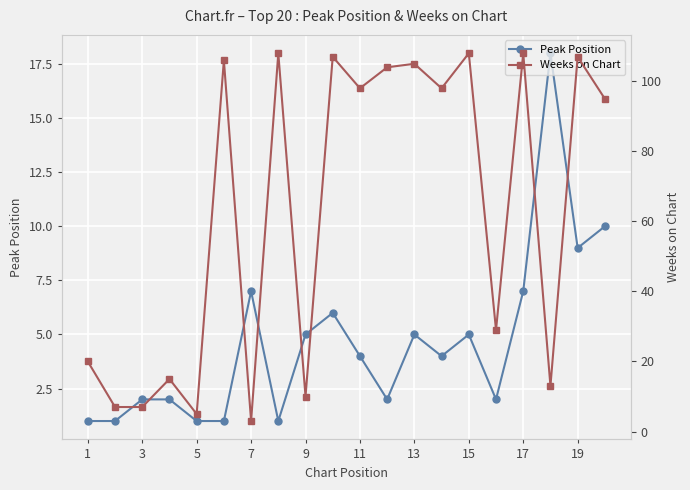

The value of Peak Position at 3 is 2. True or false?

True